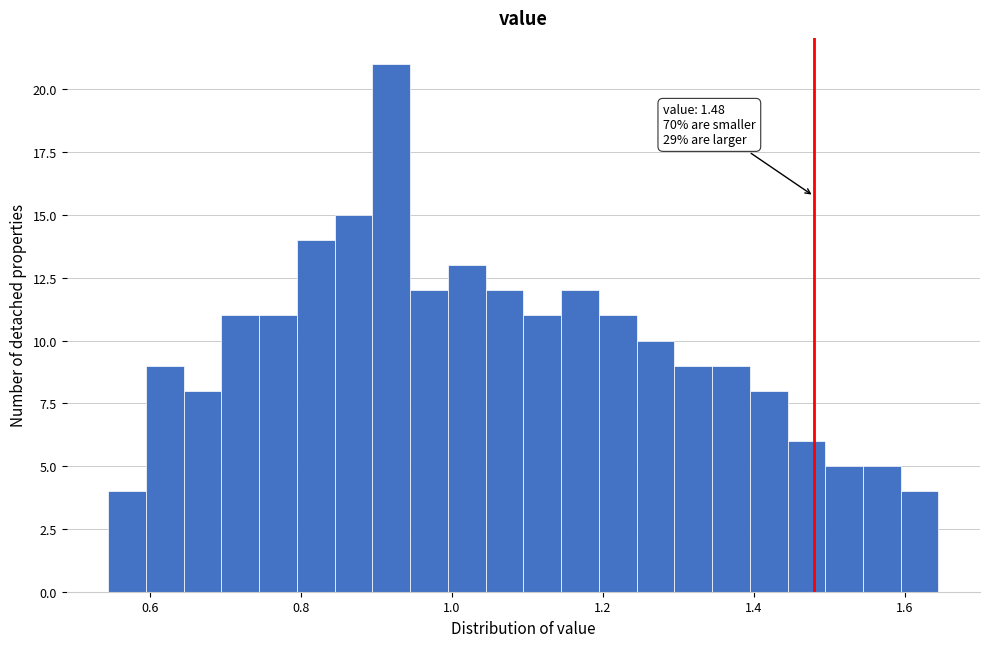

Around what value on the x-axis is the tallest bar? Give the approximate position of its centre, as read against the axis.

0.92